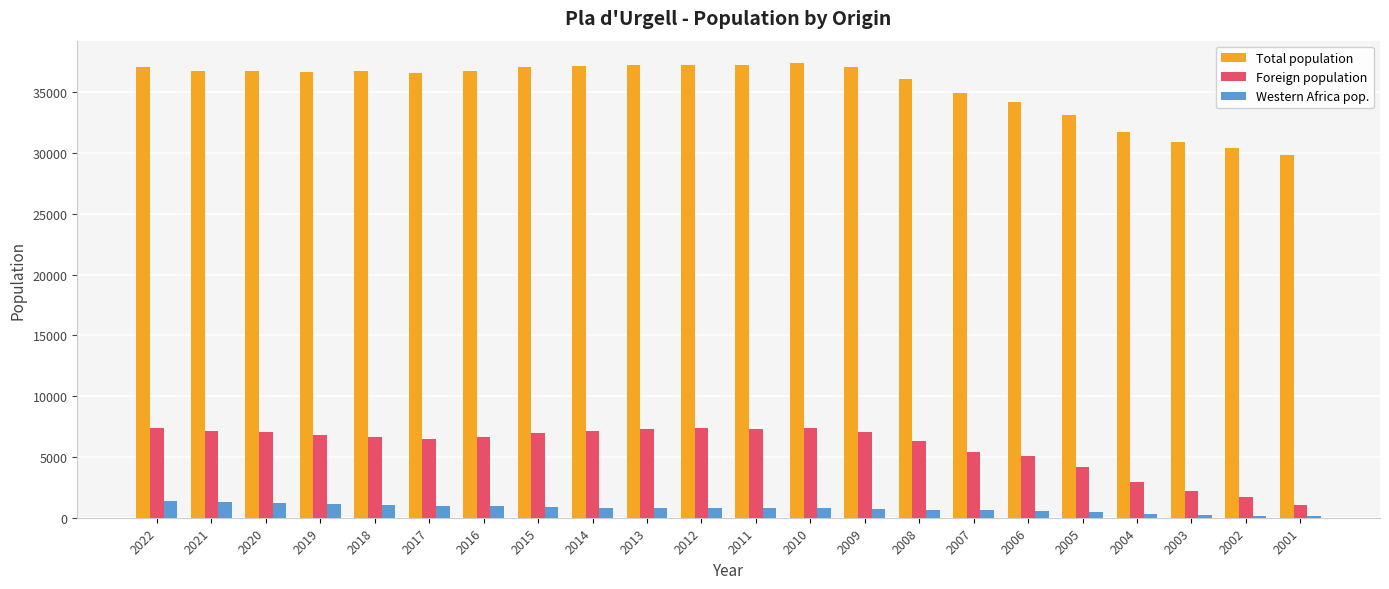

True or false: Total population has a value of 36069 at 2008.

True